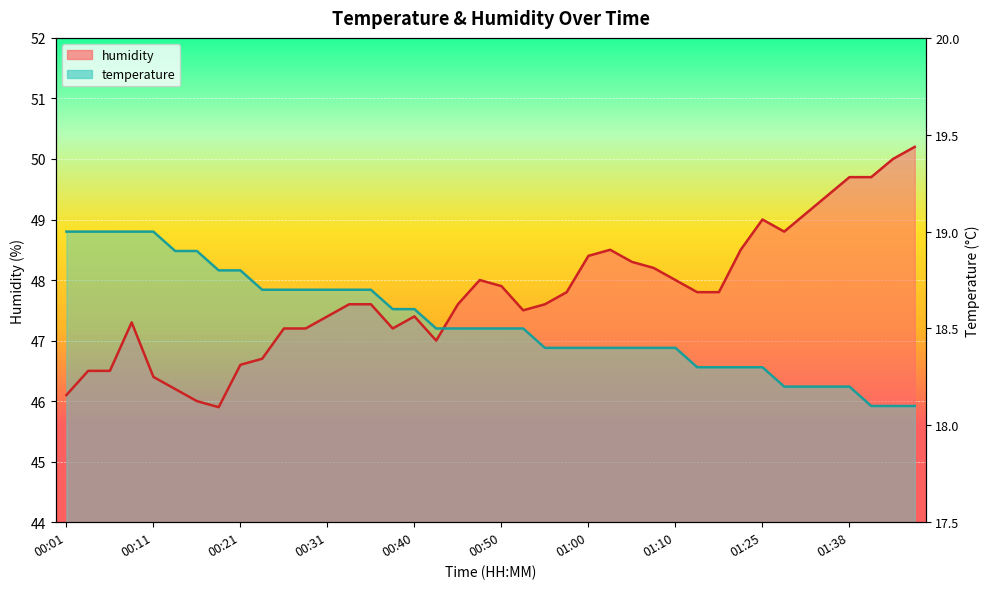

List the series in order of their overall mean, highest first.

humidity, temperature